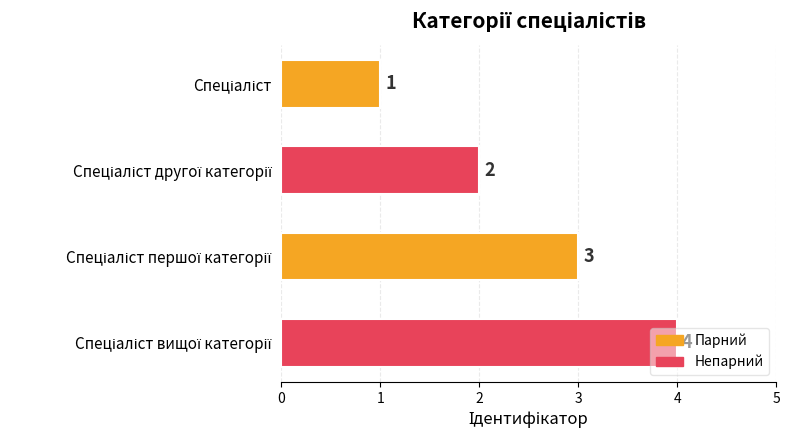

Count the values in the range 2 to 4.

3